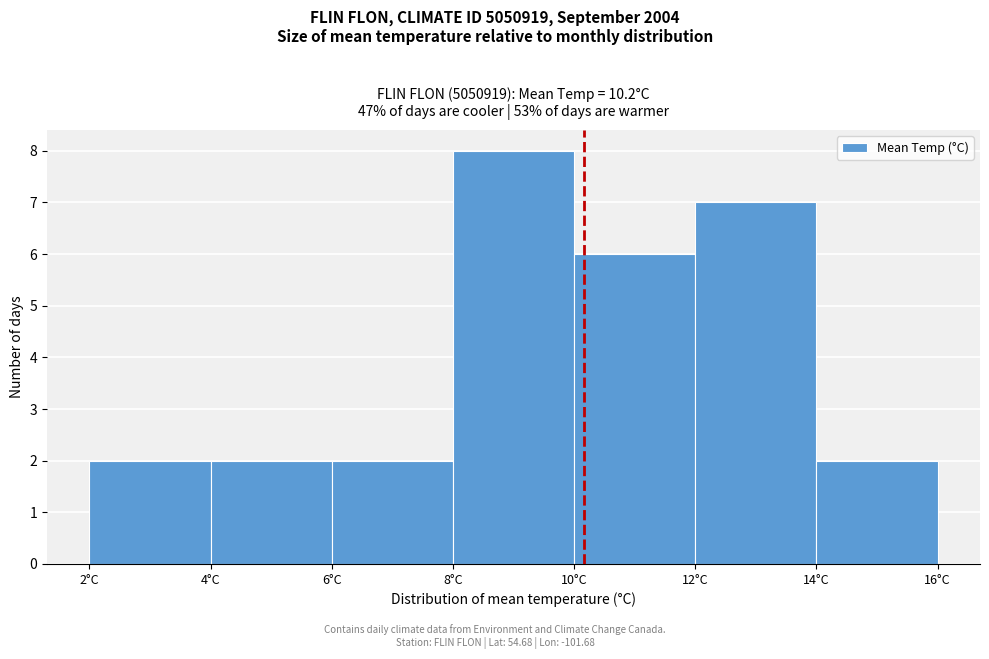

Reading left to right, transcribe this chart: for each bar, give the range it covers on the x-axis and its height. The values are not printed on the chart, so give them approximately, as read against the axis.

2 to 4: 2
4 to 6: 2
6 to 8: 2
8 to 10: 8
10 to 12: 6
12 to 14: 7
14 to 16: 2